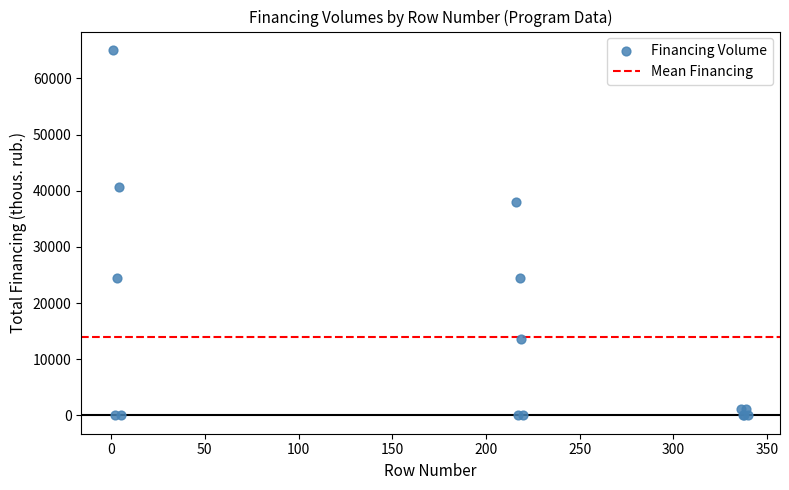

What Y value in the scatter plot is closest to 32550?

38094.0